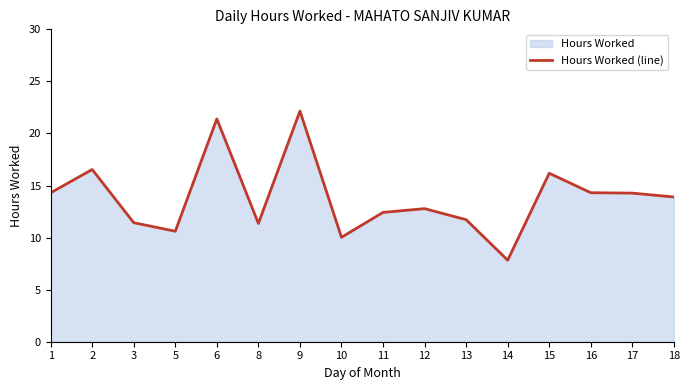

How many data points are less than 13?

8